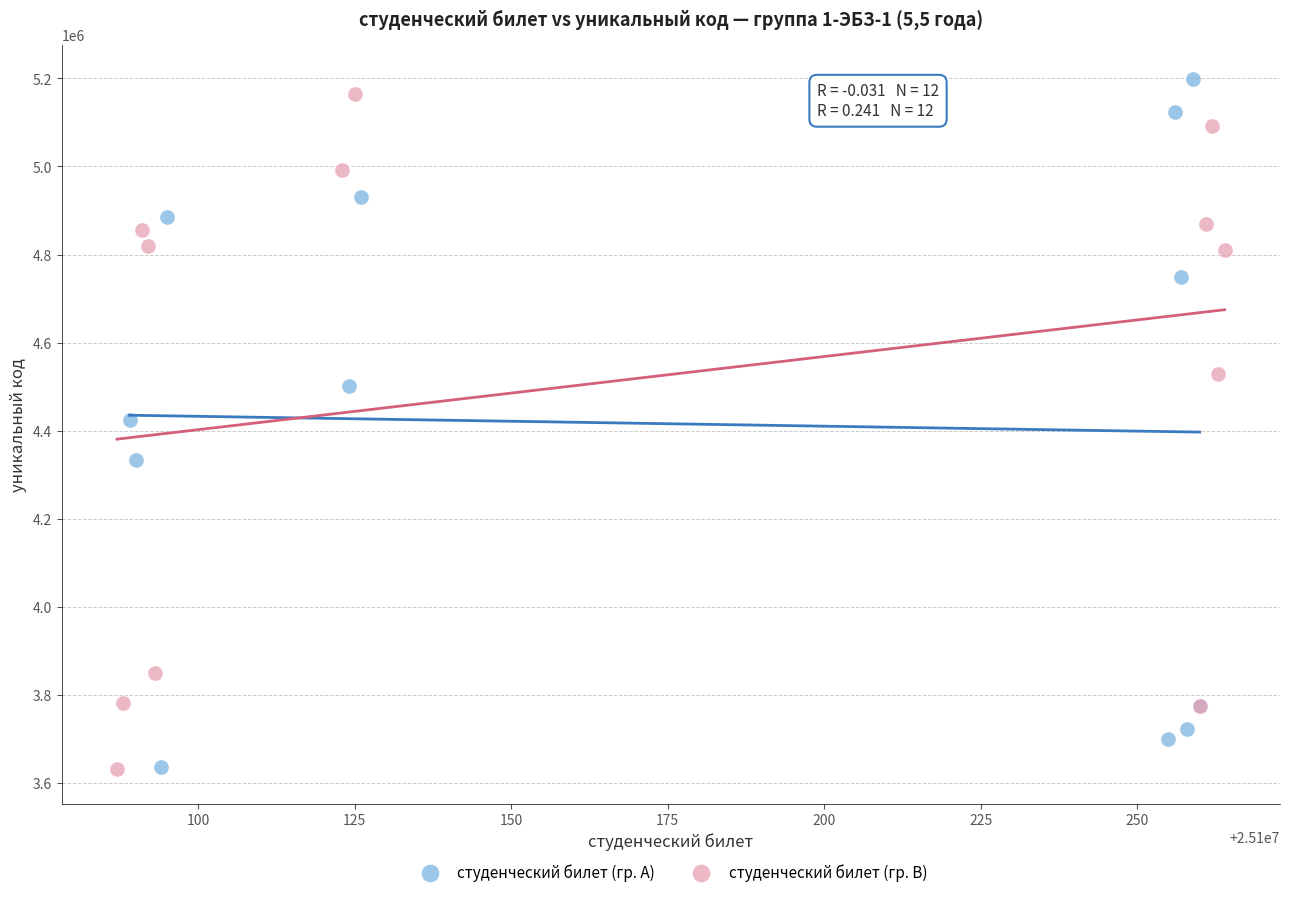

Which series contains the highest Y value?

студенческий билет (гр. A)